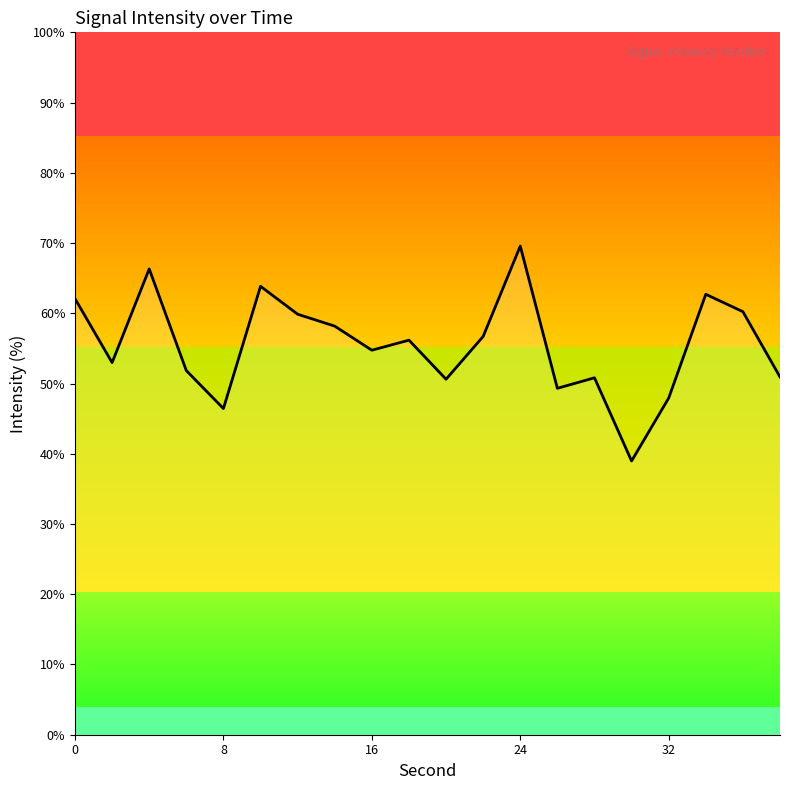

What is the minimum value shown in the chart?

39.0